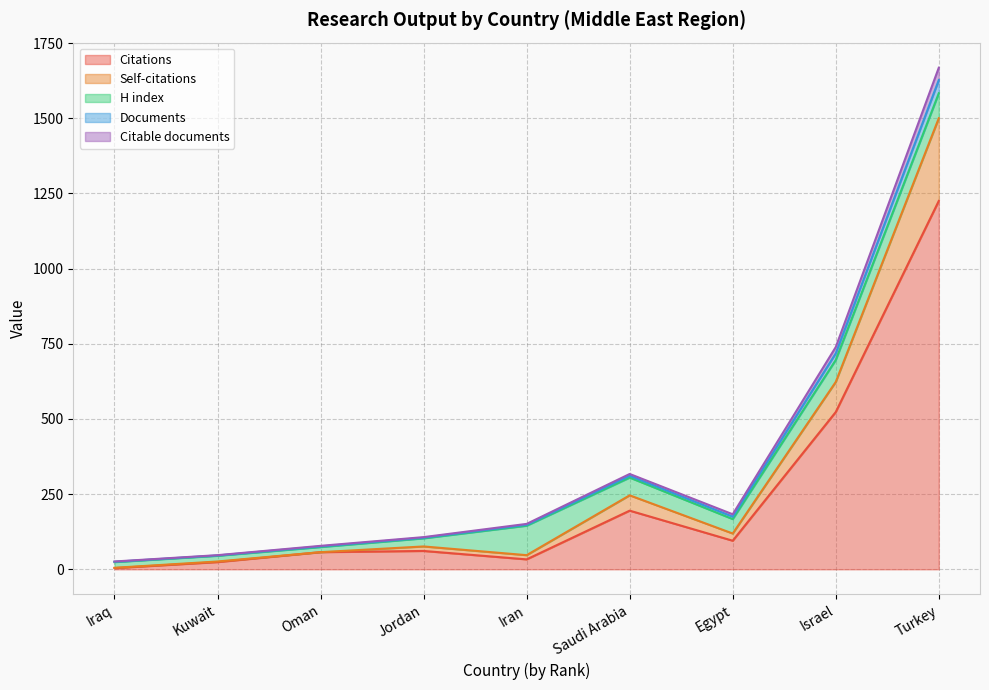

True or false: Citable documents and Documents intersect in this chart.

False